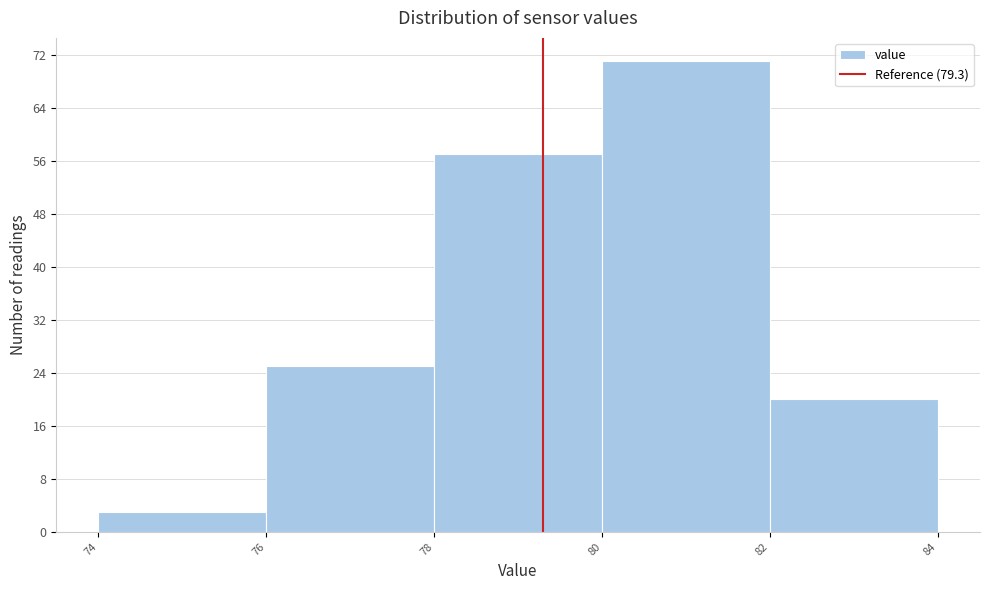

Reading left to right, list every bar in this chart as the range it spans on the x-axis followed by its height. The values are not printed on the chart, so give them approximately, as read against the axis.

74 to 76: 3
76 to 78: 25
78 to 80: 57
80 to 82: 71
82 to 84: 20